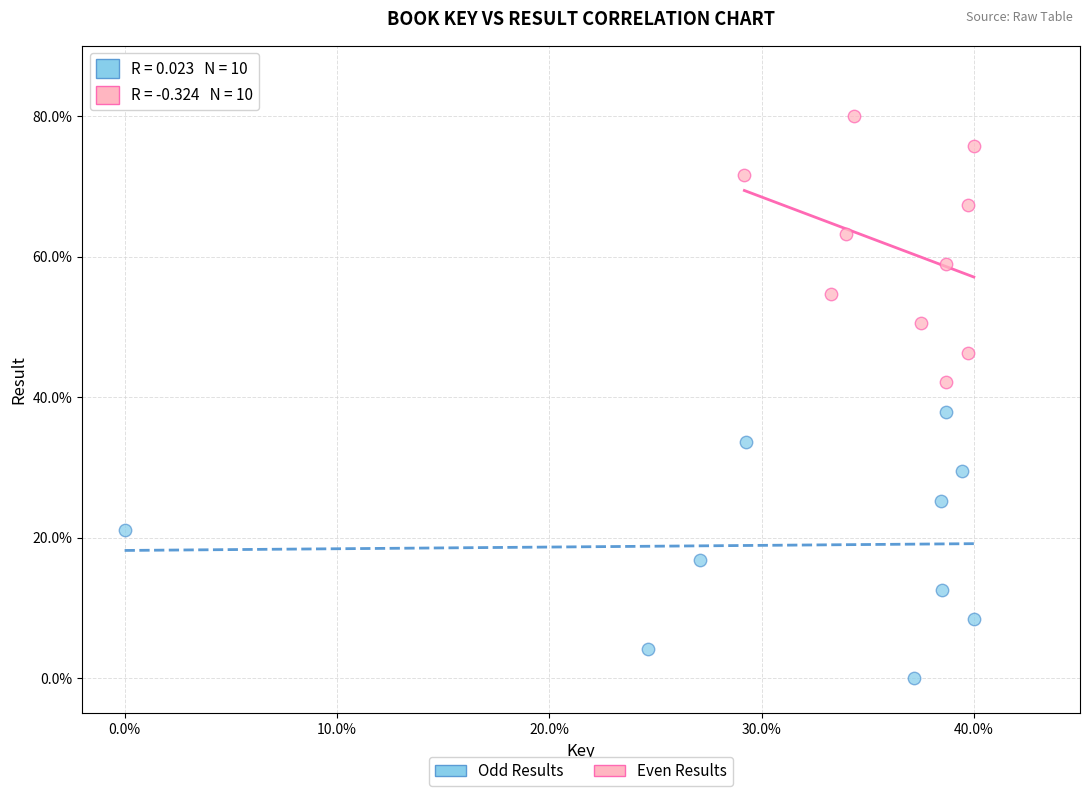

Which series reaches the minimum Y coordinate?

Odd Results